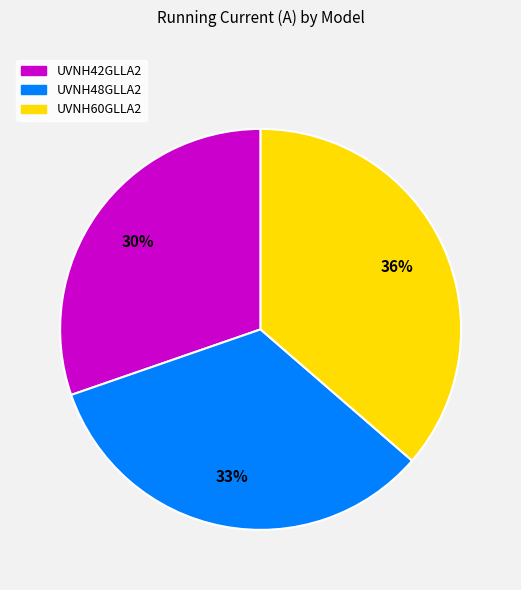

Approximately how many times larger is the value at UVNH60GLLA2 compared to UVNH48GLLA2?

1.1